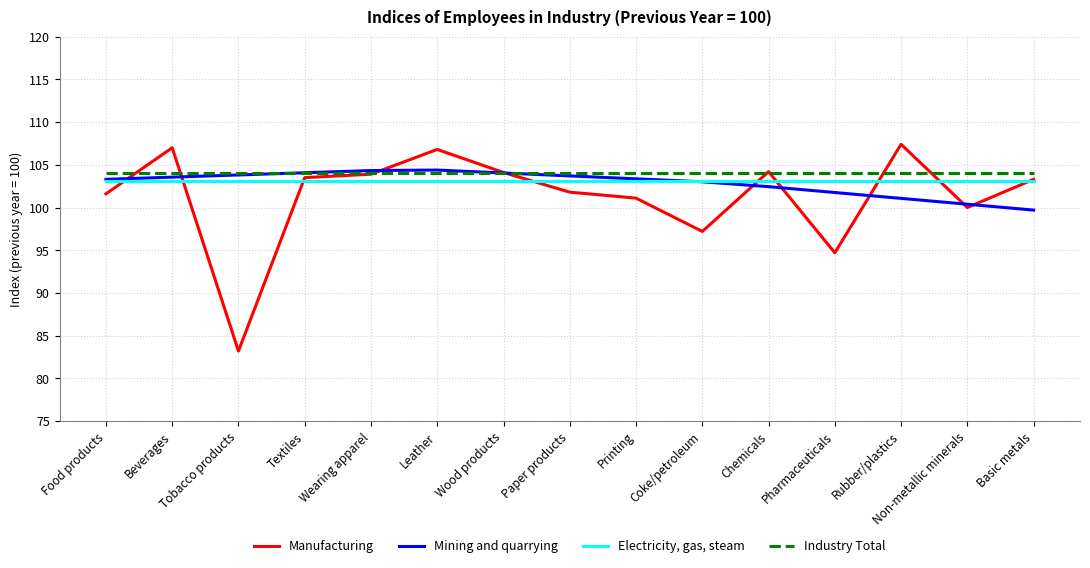

Rank the series by their maximum value, from highest to lowest.

Manufacturing, Mining and quarrying, Industry Total, Electricity, gas, steam